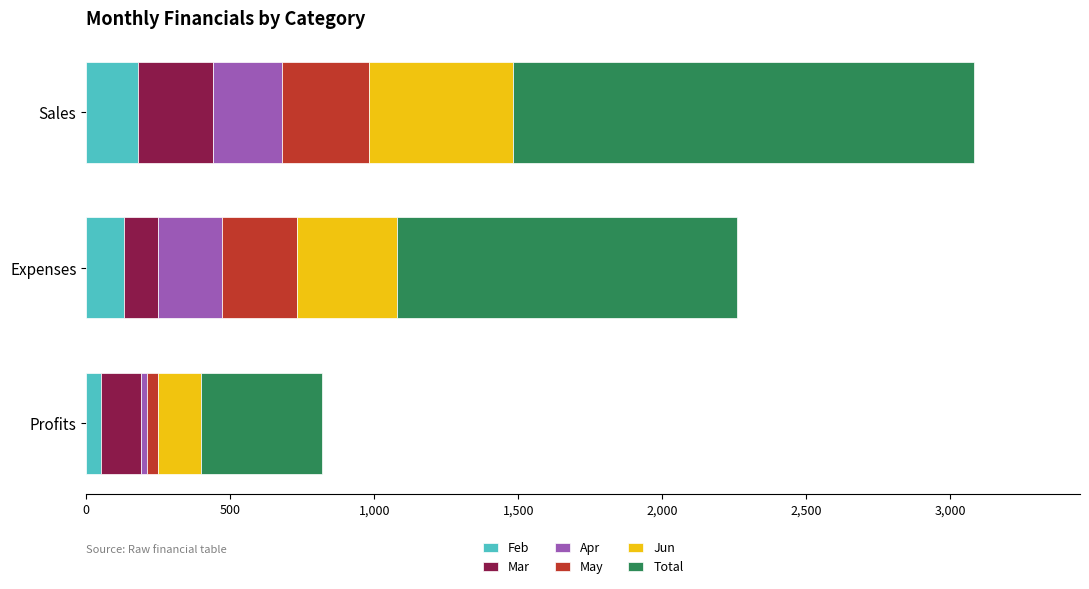

The Feb series shows 180 at Sales. True or false?

True